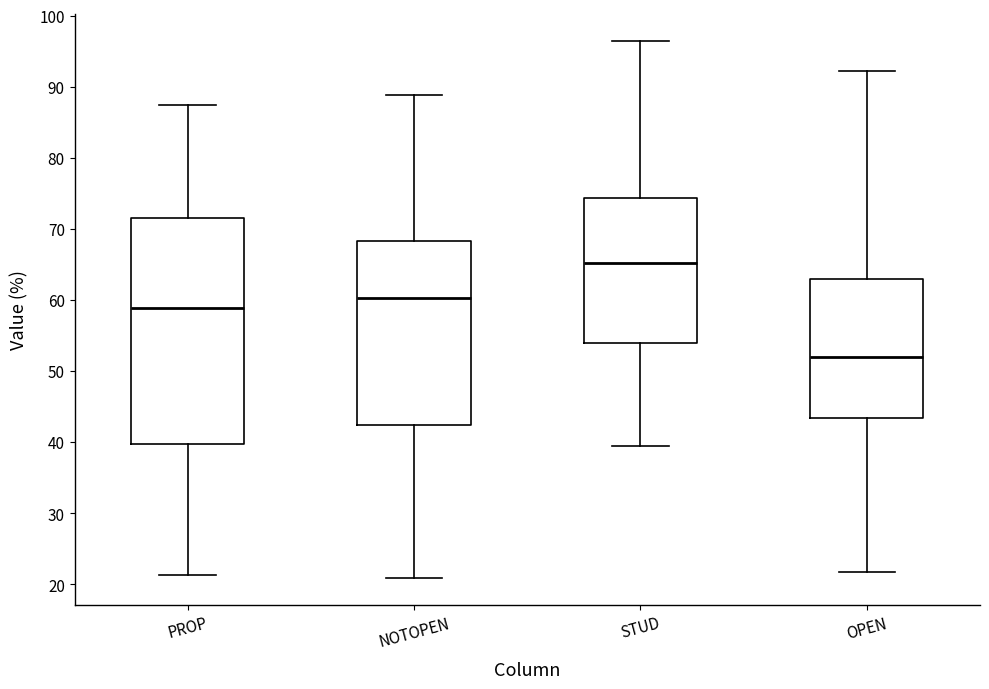

Where is the lower edge of the box for STUD on the y-axis? The values are not printed on the chart, so give them approximately, as read against the axis.

54